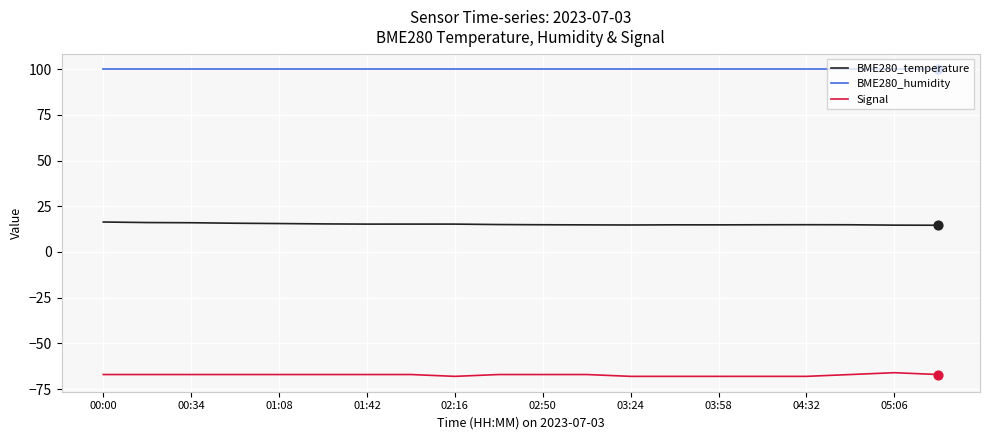

Which series has the largest total across all categories?

BME280_humidity